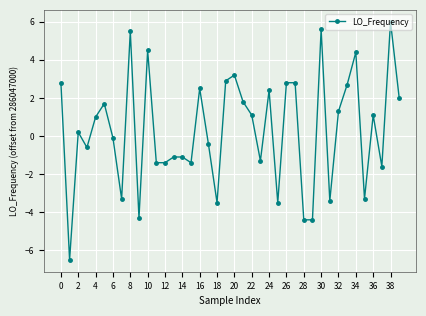

Does the chart have visible grid lines?

Yes